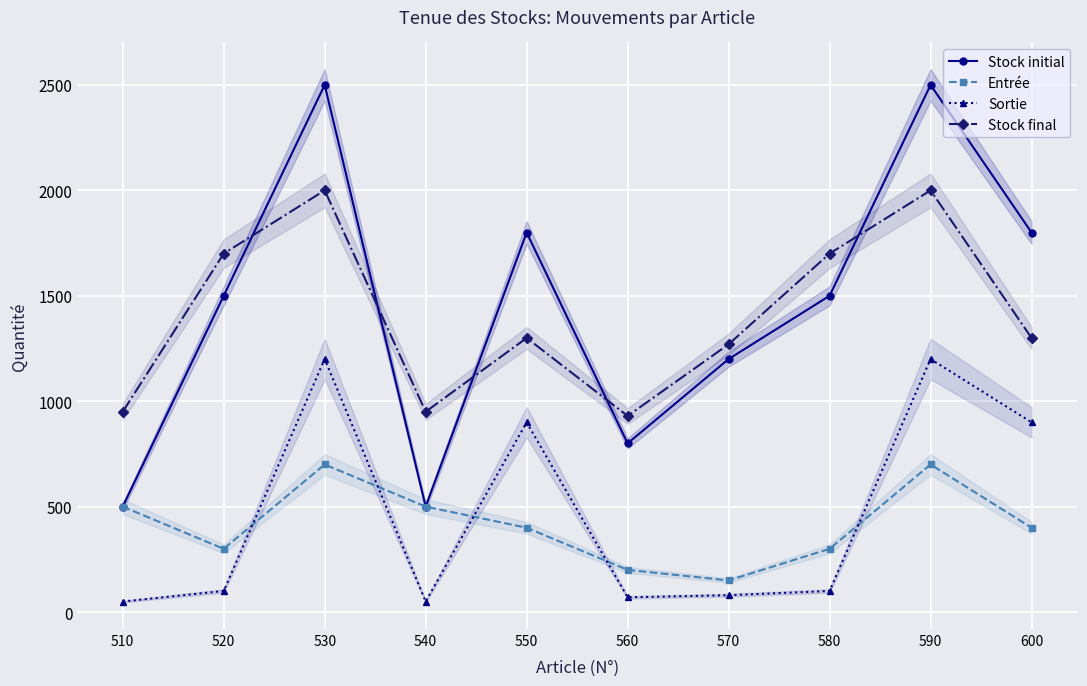

How many lines are shown in the chart?

4